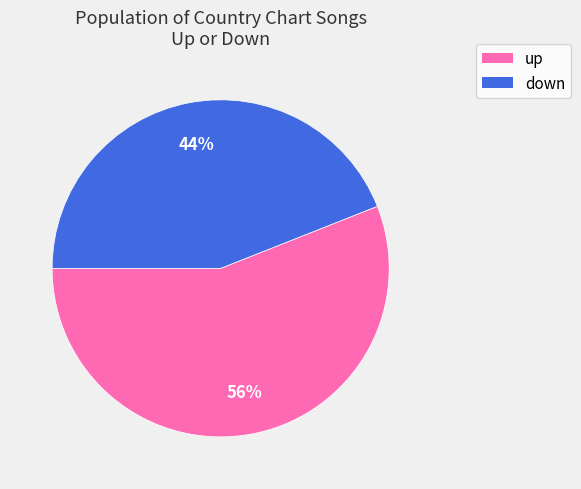

Between down and up, which is larger?

up